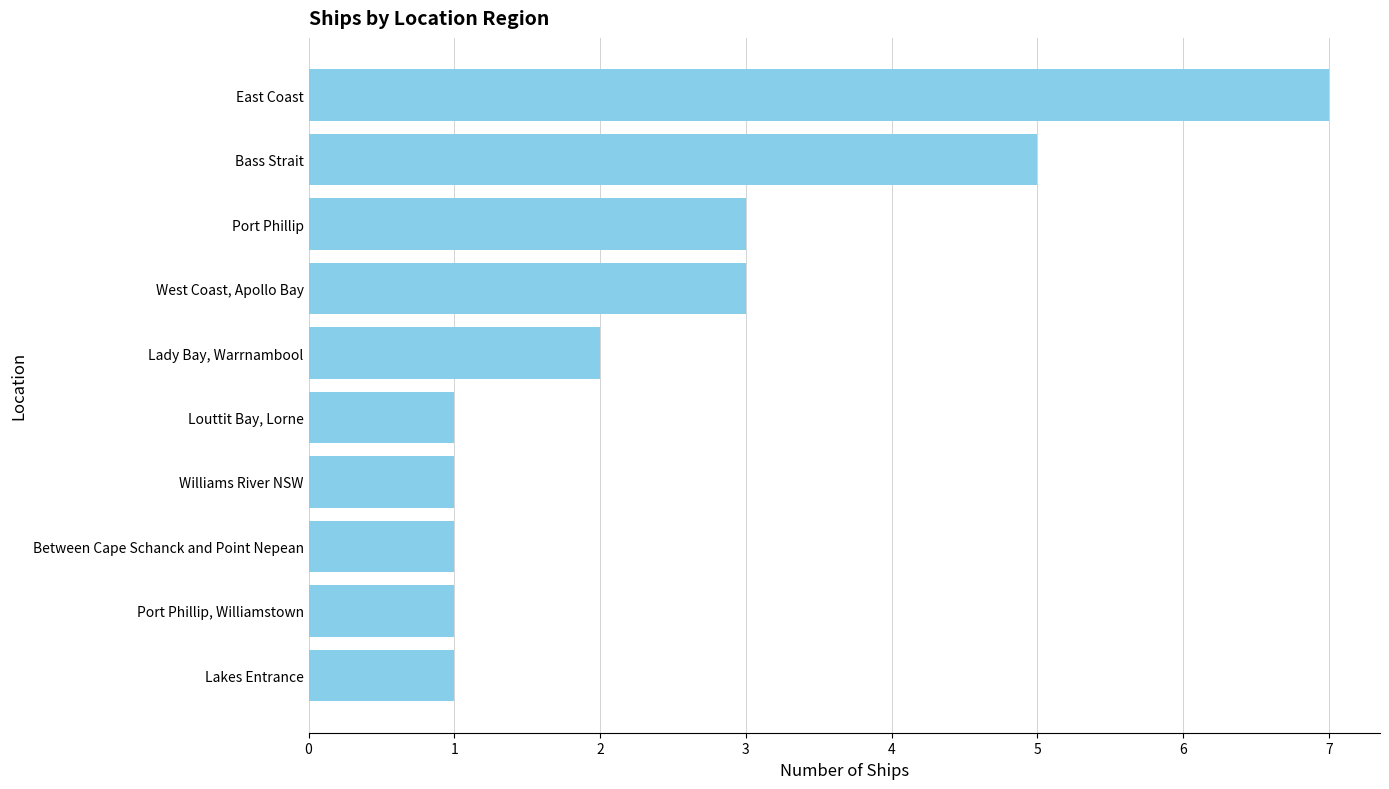

What is the smallest value displayed?

1